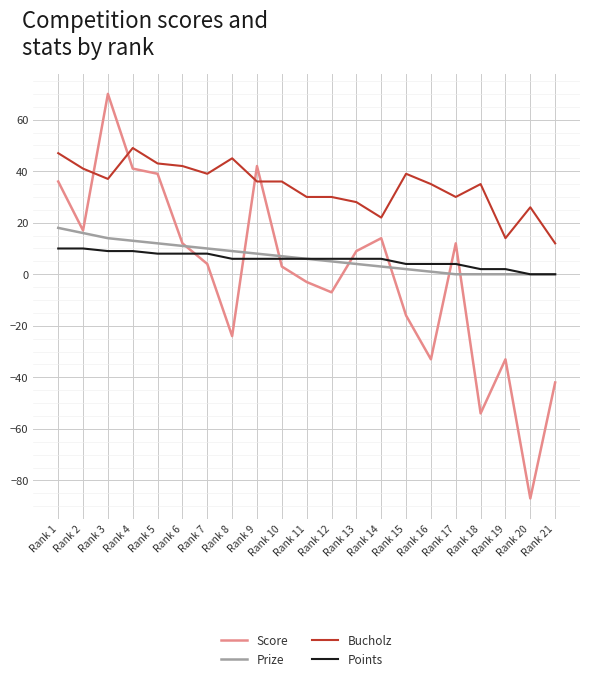

Which series has the largest total across all categories?

Bucholz